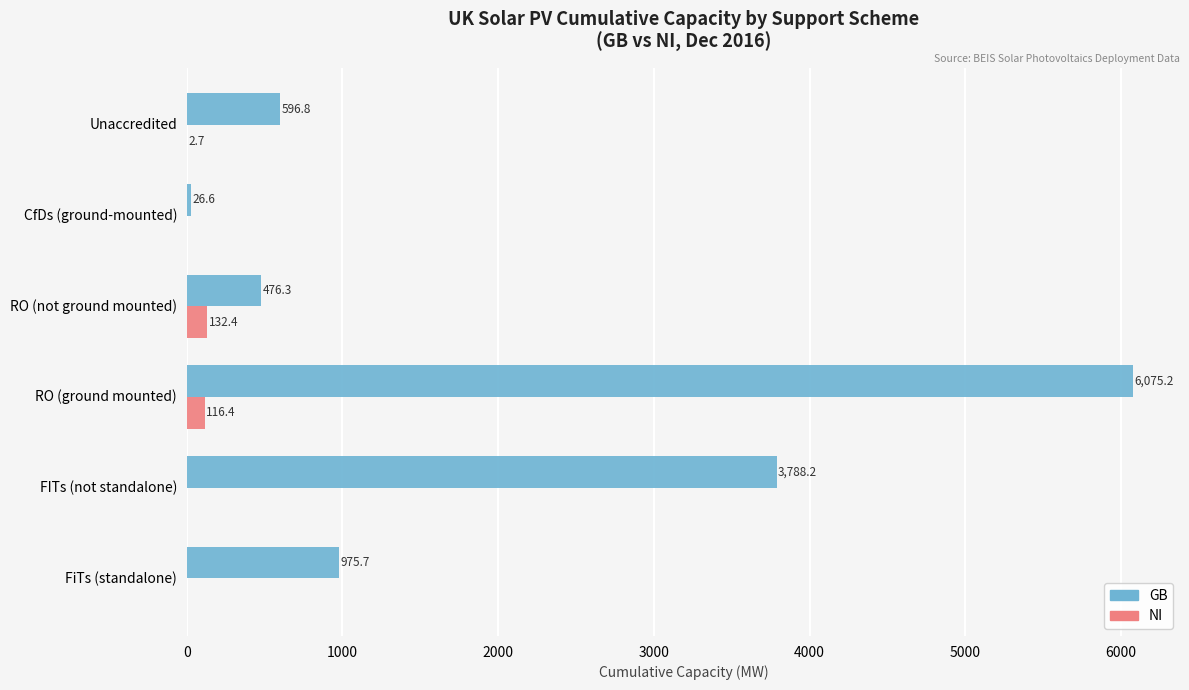

At which label is NI closest to 66?

RO (ground mounted)